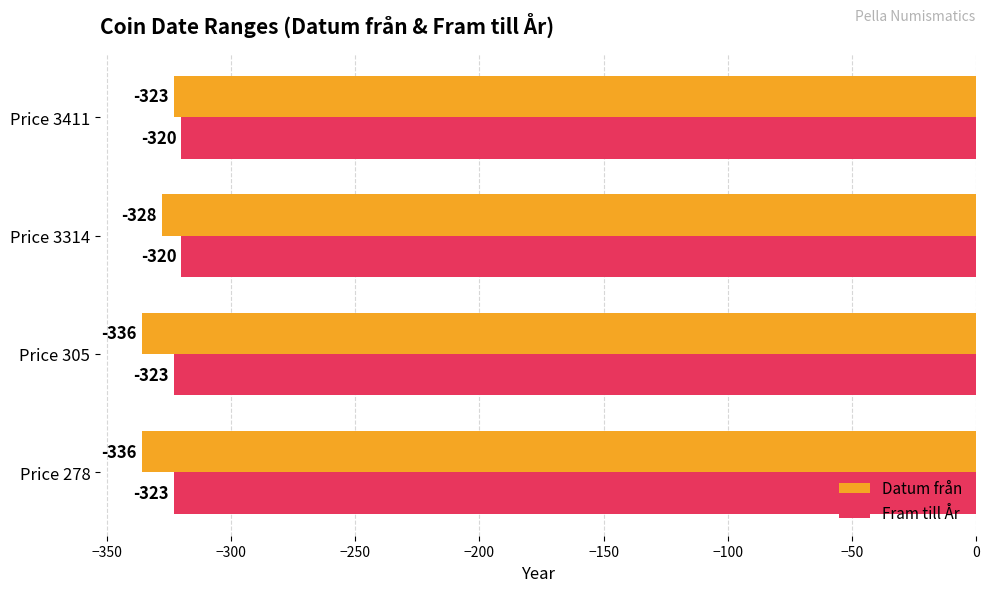

Which series has the largest range (max minus min)?

Datum från